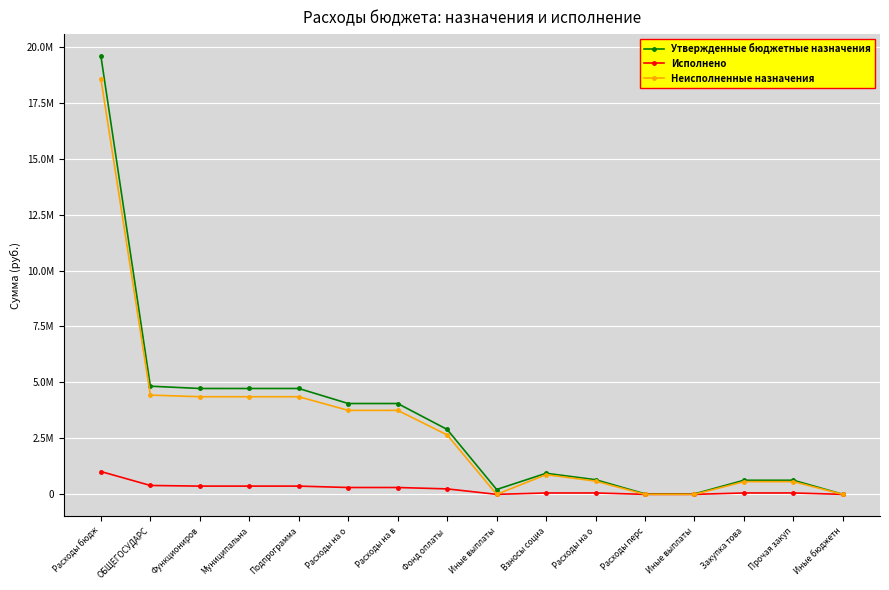

Which series changed the most between Подпрограмма and Расходы на о?

Утвержденные бюджетные назначения